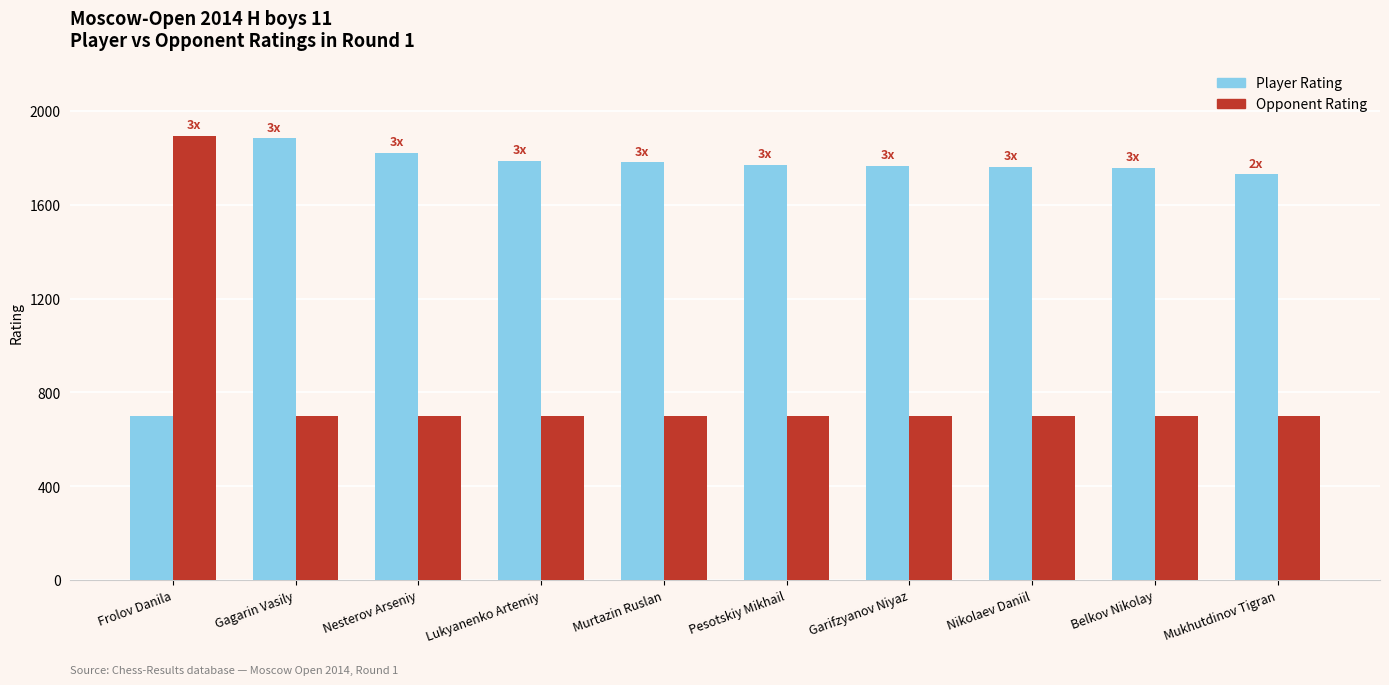

What is the total value across all series at Lukyanenko Artemiy?

2488